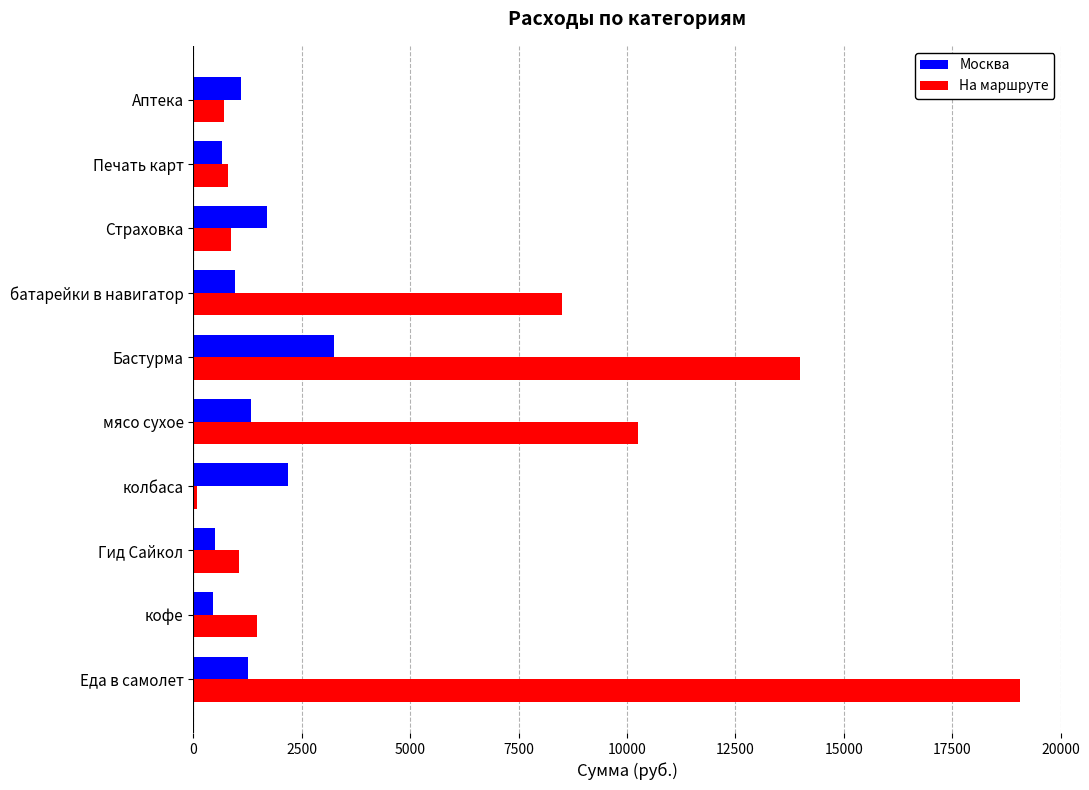

What are all the series names shown in the legend?

Москва, На маршруте